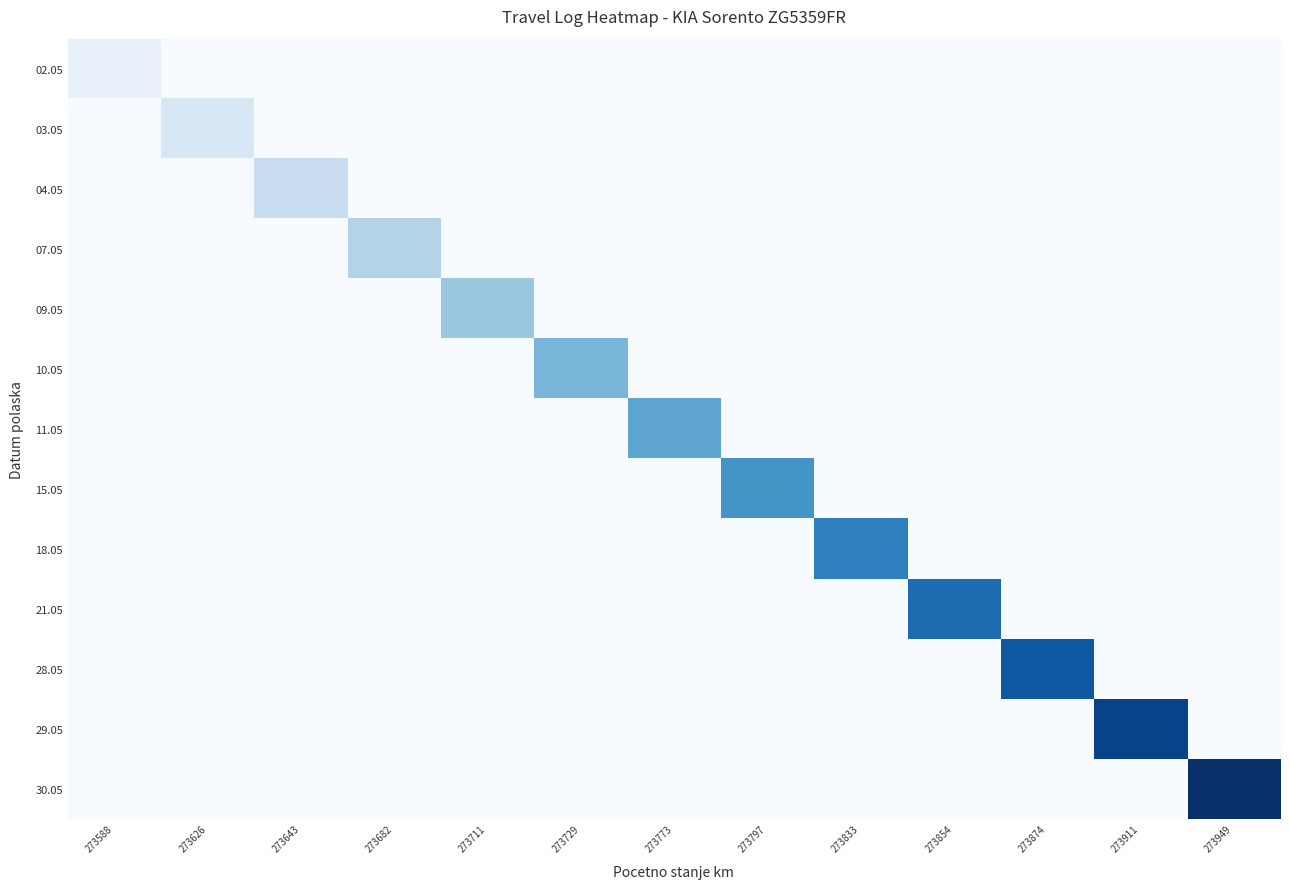

At which category is the sum across all series the highest?

273949